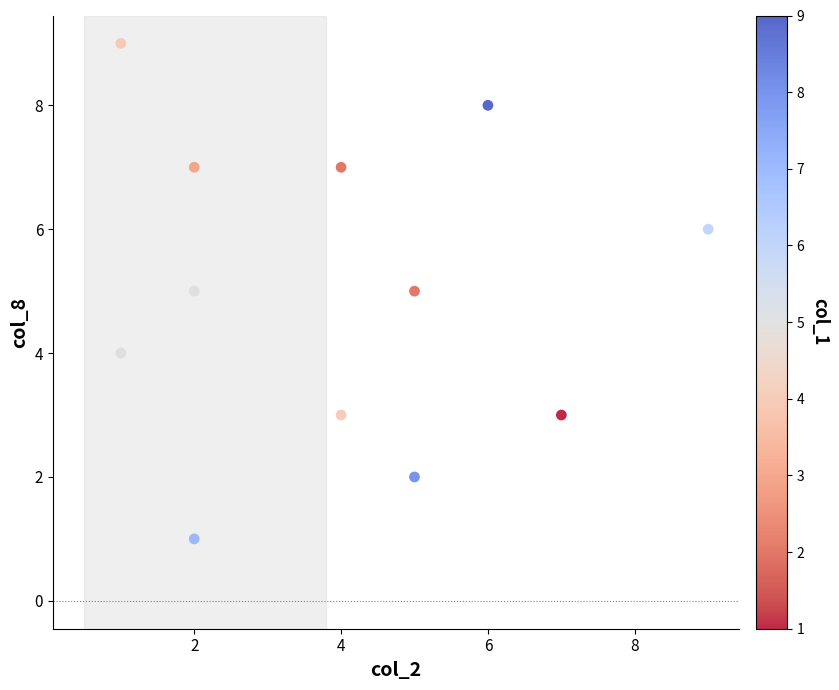

What is the average X value?

4